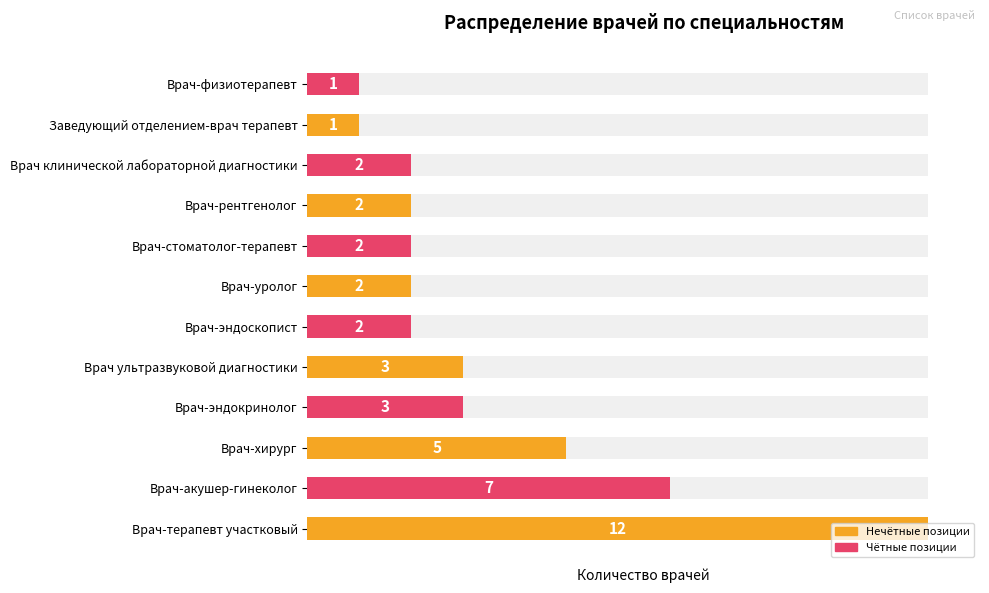

What is the difference between the second highest and minimum values?

6